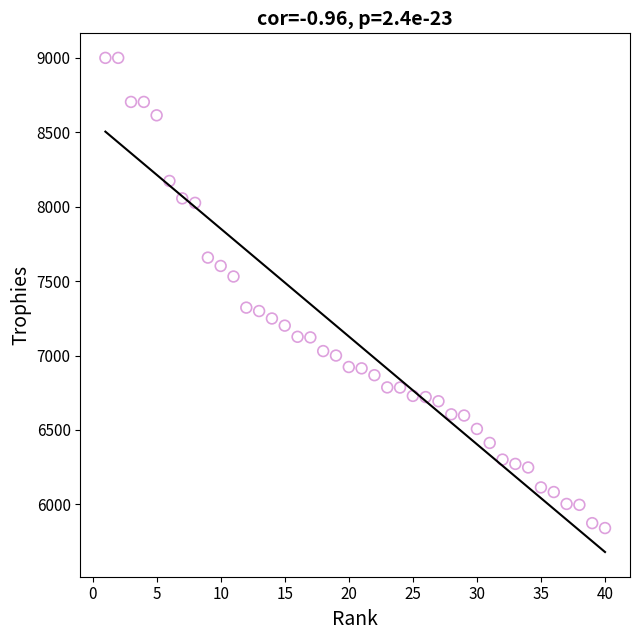

What is the range of X values (max minus min)?

39